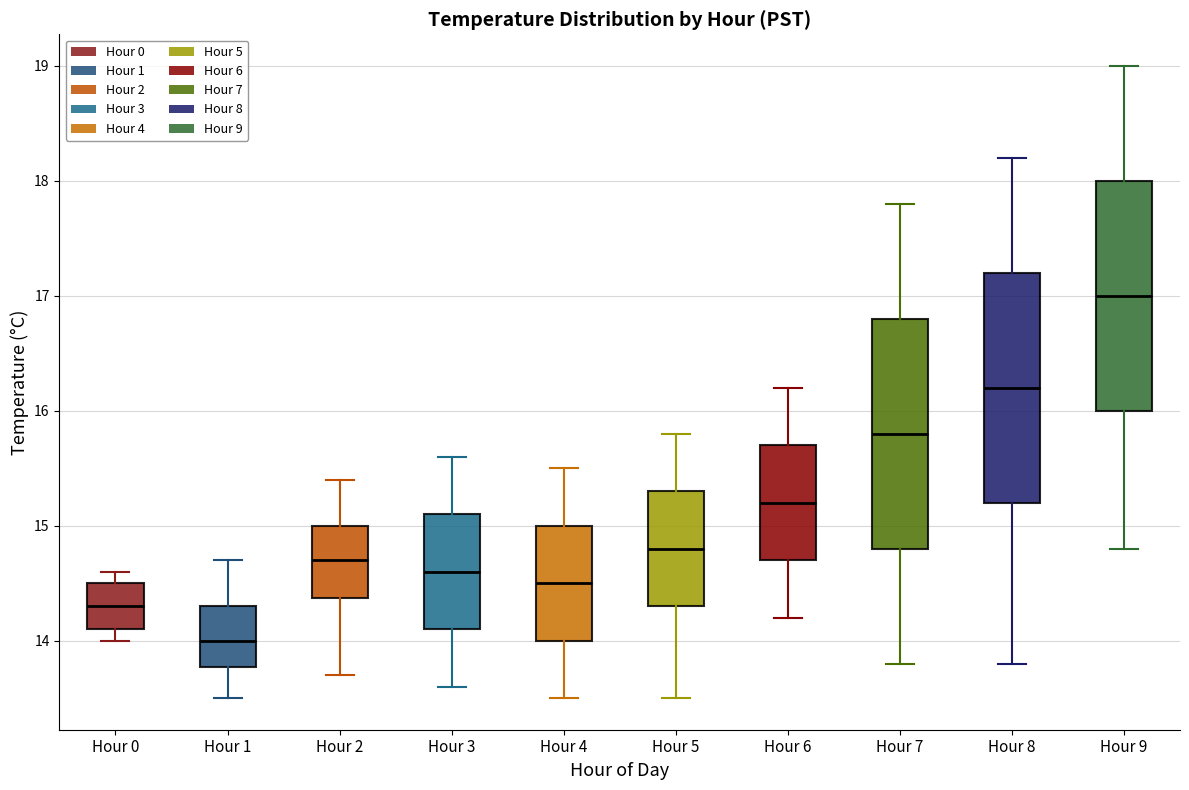

Reading left to right, transcribe this box plot: for each box, give where its median line is, the range the box spans, and where its two whiskers end, as read against the y-axis. The values are not printed on the chart, so give them approximately, as read against the axis.

Hour 0: median 14.3, box 14.1 to 14.5, whiskers 14.0 to 14.6
Hour 1: median 14.0, box 13.8 to 14.3, whiskers 13.5 to 14.7
Hour 2: median 14.7, box 14.4 to 15.0, whiskers 13.7 to 15.4
Hour 3: median 14.6, box 14.1 to 15.1, whiskers 13.6 to 15.6
Hour 4: median 14.5, box 14.0 to 15.0, whiskers 13.5 to 15.5
Hour 5: median 14.8, box 14.3 to 15.3, whiskers 13.5 to 15.8
Hour 6: median 15.2, box 14.7 to 15.7, whiskers 14.2 to 16.2
Hour 7: median 15.8, box 14.8 to 16.8, whiskers 13.8 to 17.8
Hour 8: median 16.2, box 15.2 to 17.2, whiskers 13.8 to 18.2
Hour 9: median 17.0, box 16.0 to 18.0, whiskers 14.8 to 19.0